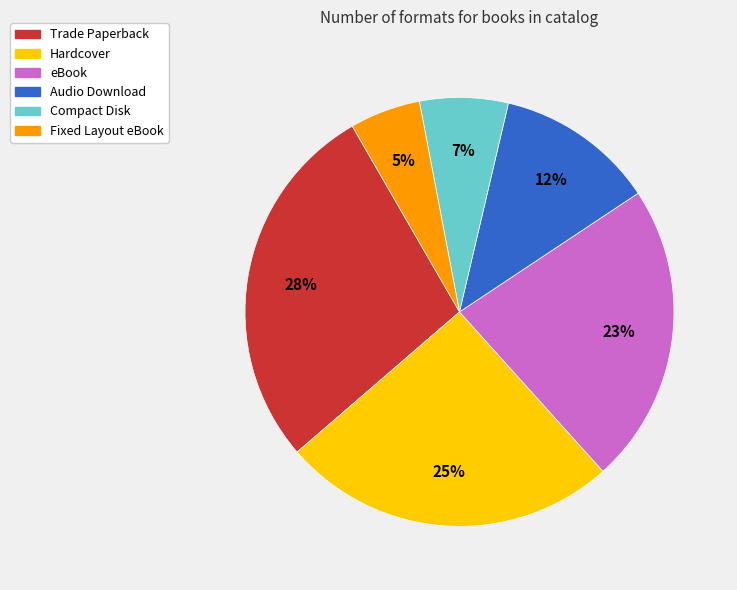

How many slices are in this pie chart?

6